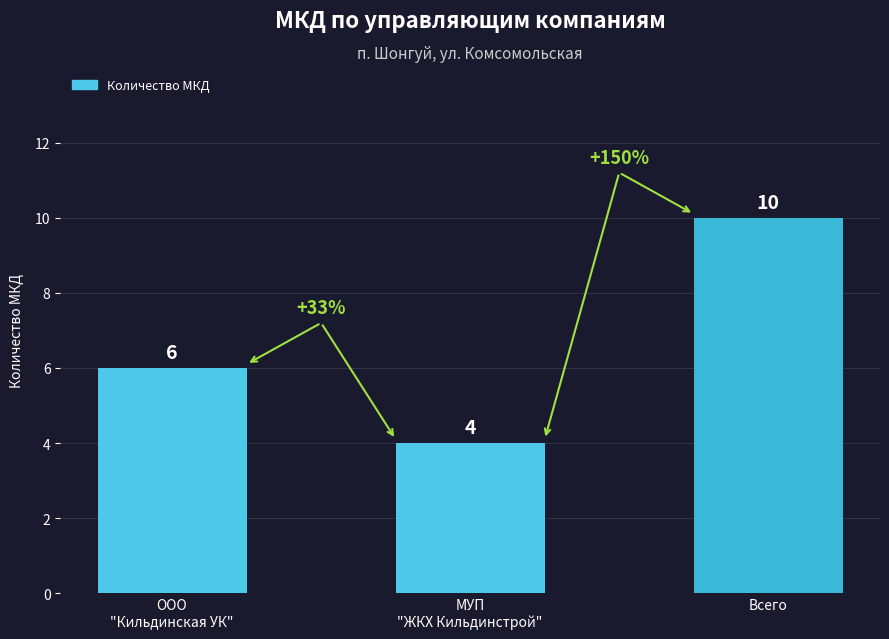

Is it true that the value at ООО
"Кильдинская УК" is 6?

True